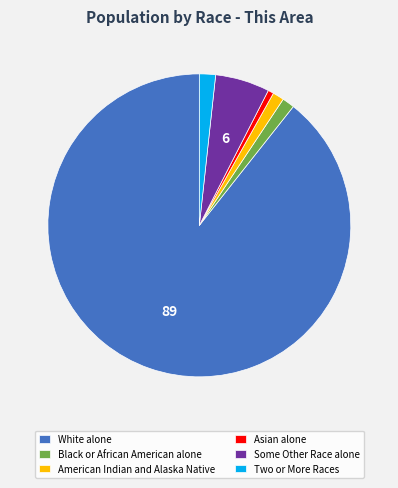

Is the sum of White alone and Some Other Race alone greater than half?

Yes